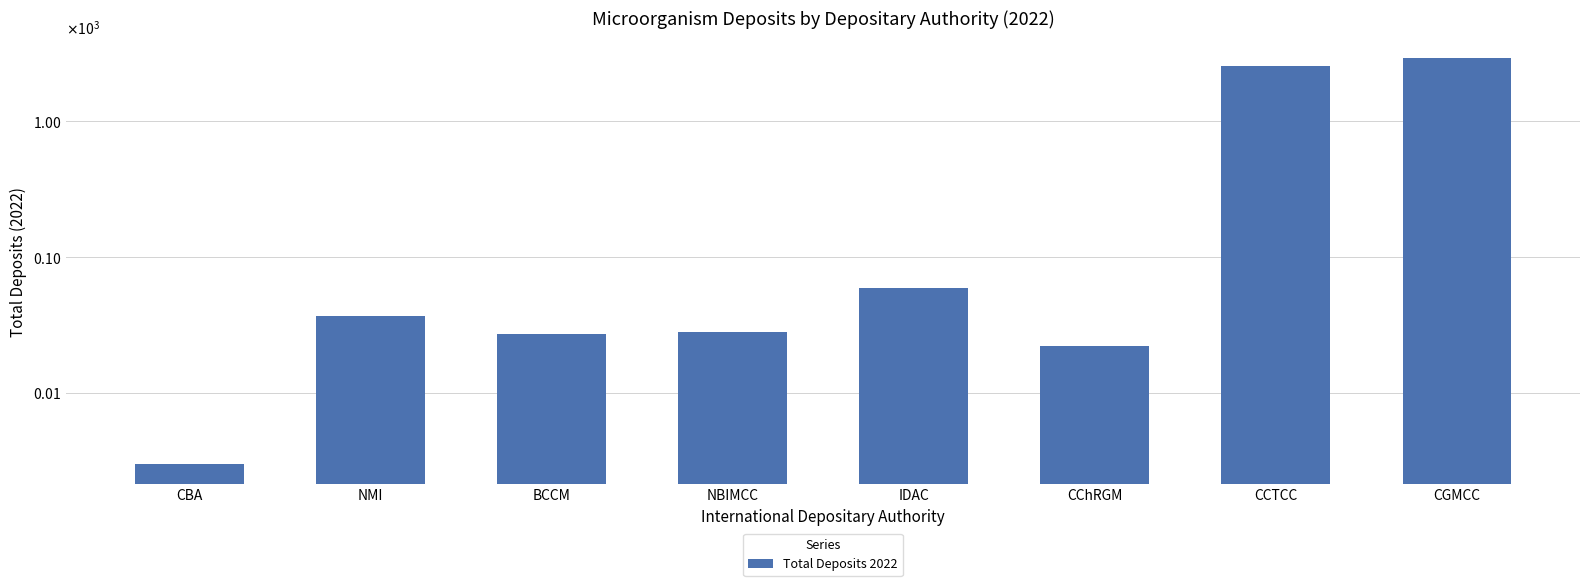

Which has a higher value, CCTCC or IDAC?

CCTCC